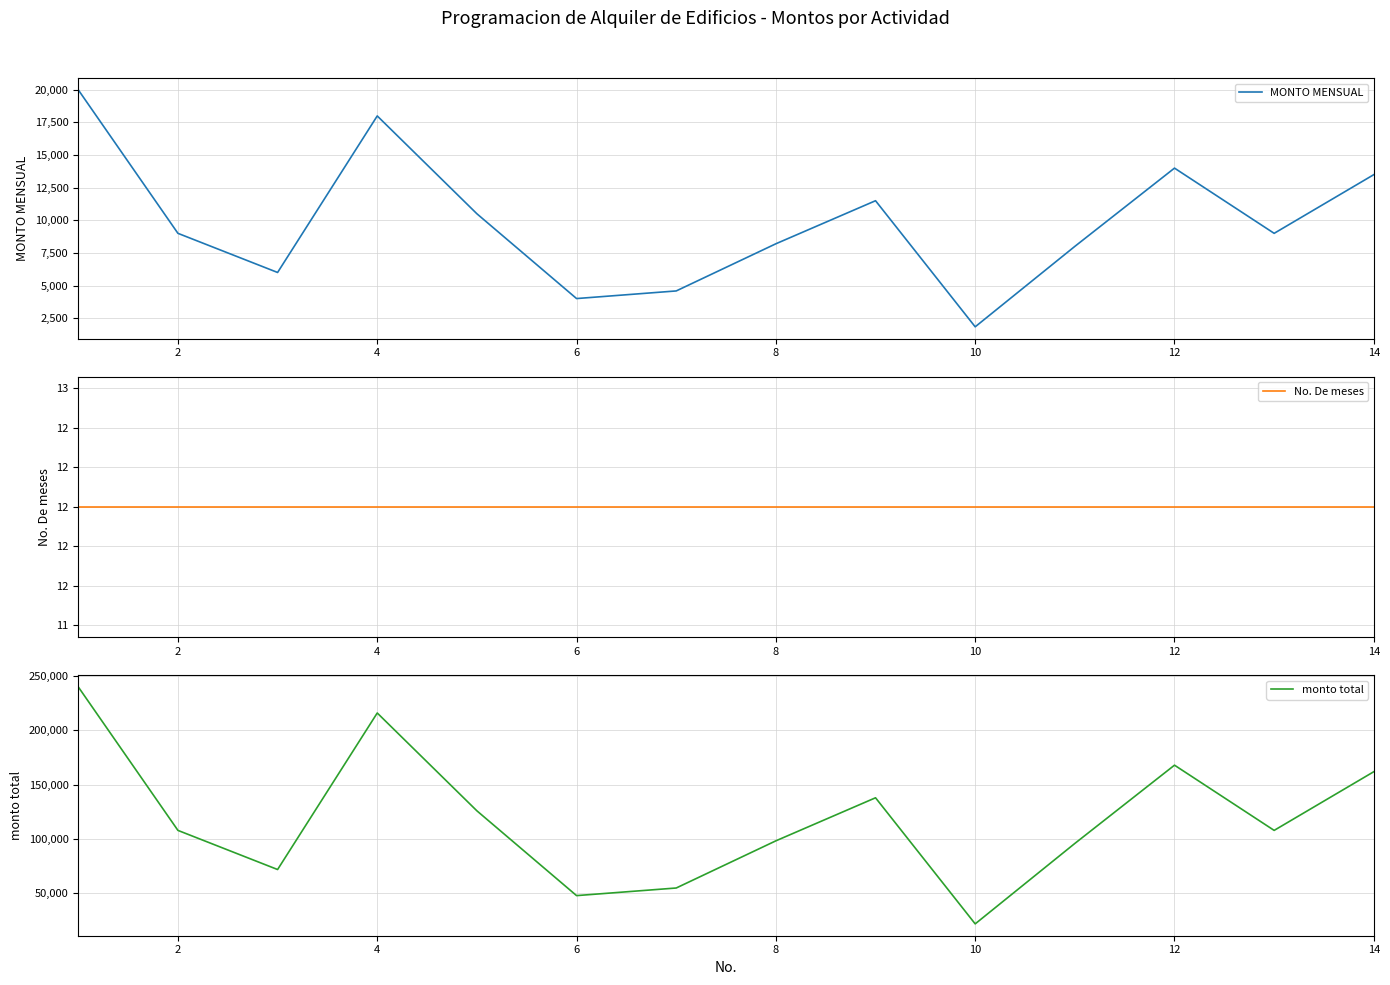

True or false: MONTO MENSUAL and No. De meses intersect in this chart.

False